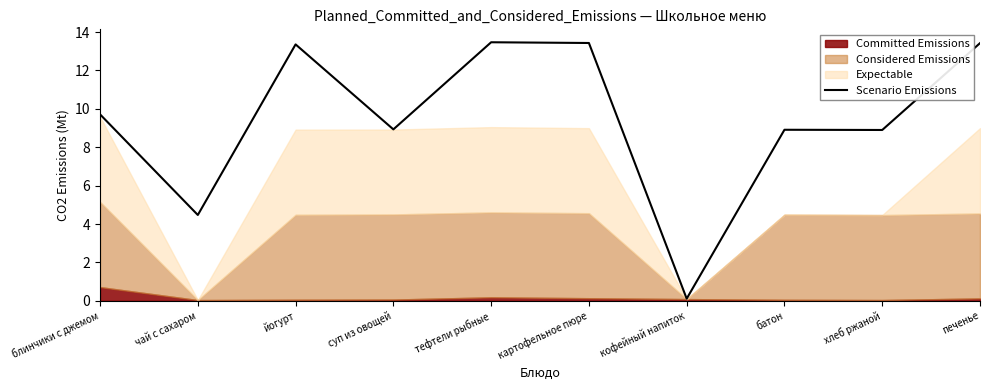

True or false: the data shows 13.4 at картофельное пюре.

True